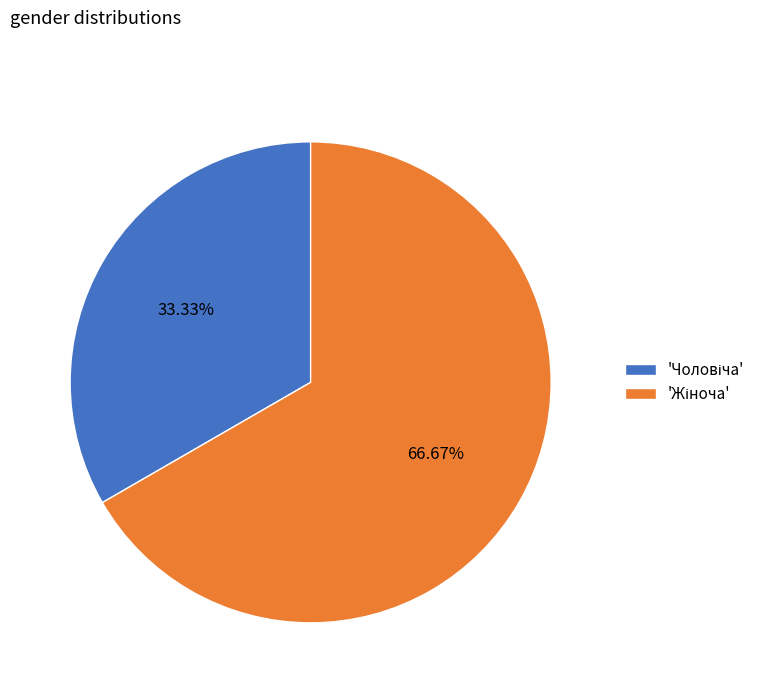

Is there any slice that represents more than half of the pie?

Yes